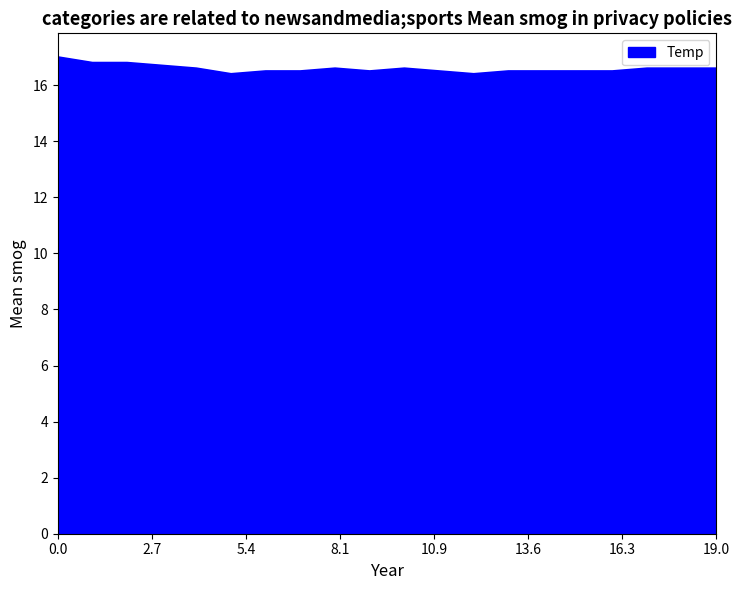

What is the smallest value displayed?

16.4